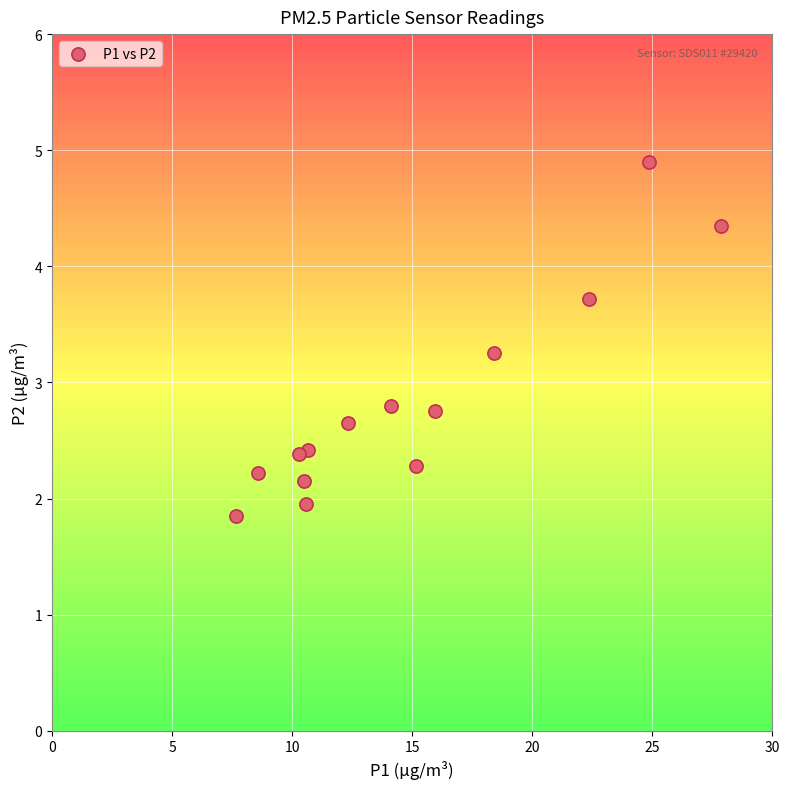

Count the number of points in this scatter plot.

14